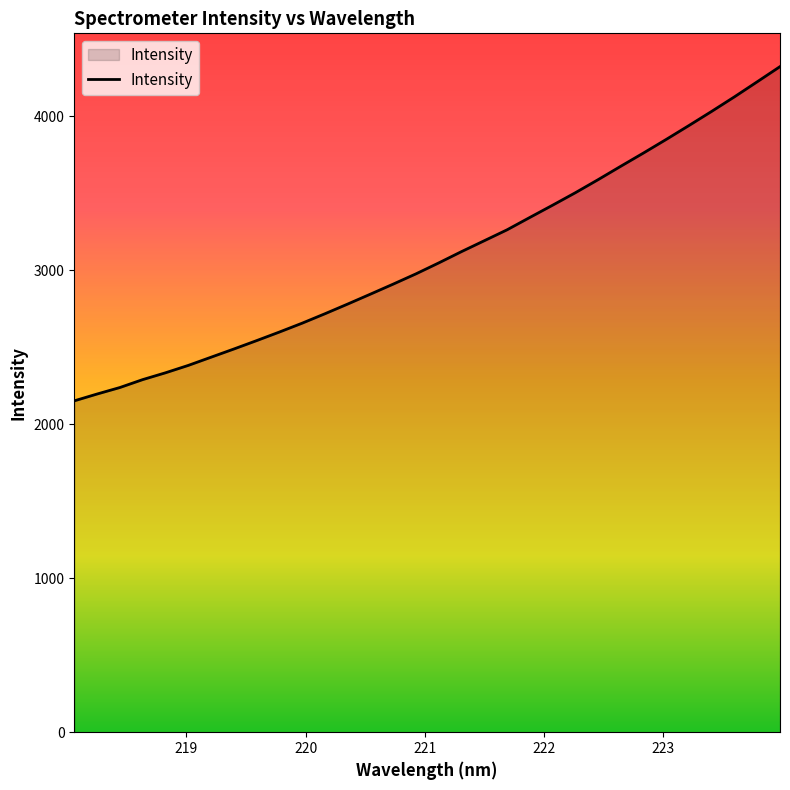

What is the smallest value displayed?

2151.7